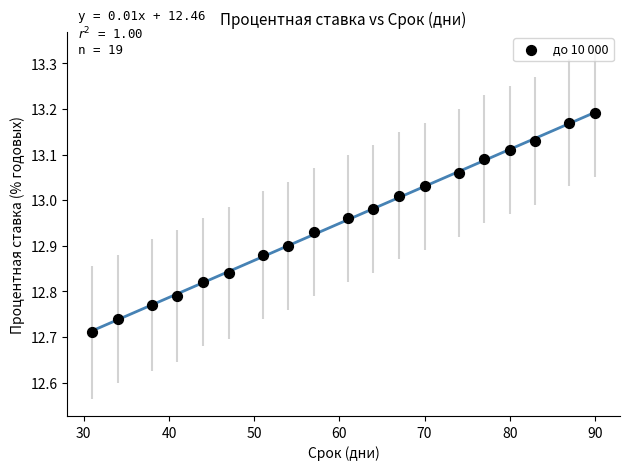

What is the range of X values (max minus min)?

59.0